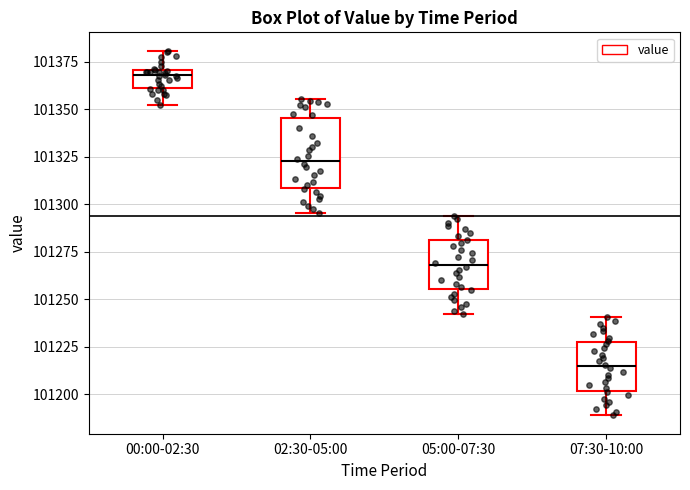

Reading left to right, transcribe this box plot: for each box, give where its median line is, the range the box spans, and where its two whiskers end, as read against the y-axis. The values are not printed on the chart, so give them approximately, as read against the axis.

00:00-02:30: median 101370 (just below the box's upper edge), box 101360 to 101370, whiskers 101350 to 101380
02:30-05:00: median 101325, box 101310 to 101345, whiskers 101295 to 101355
05:00-07:30: median 101270, box 101255 to 101280, whiskers 101240 to 101295
07:30-10:00: median 101215, box 101200 to 101230, whiskers 101190 to 101240